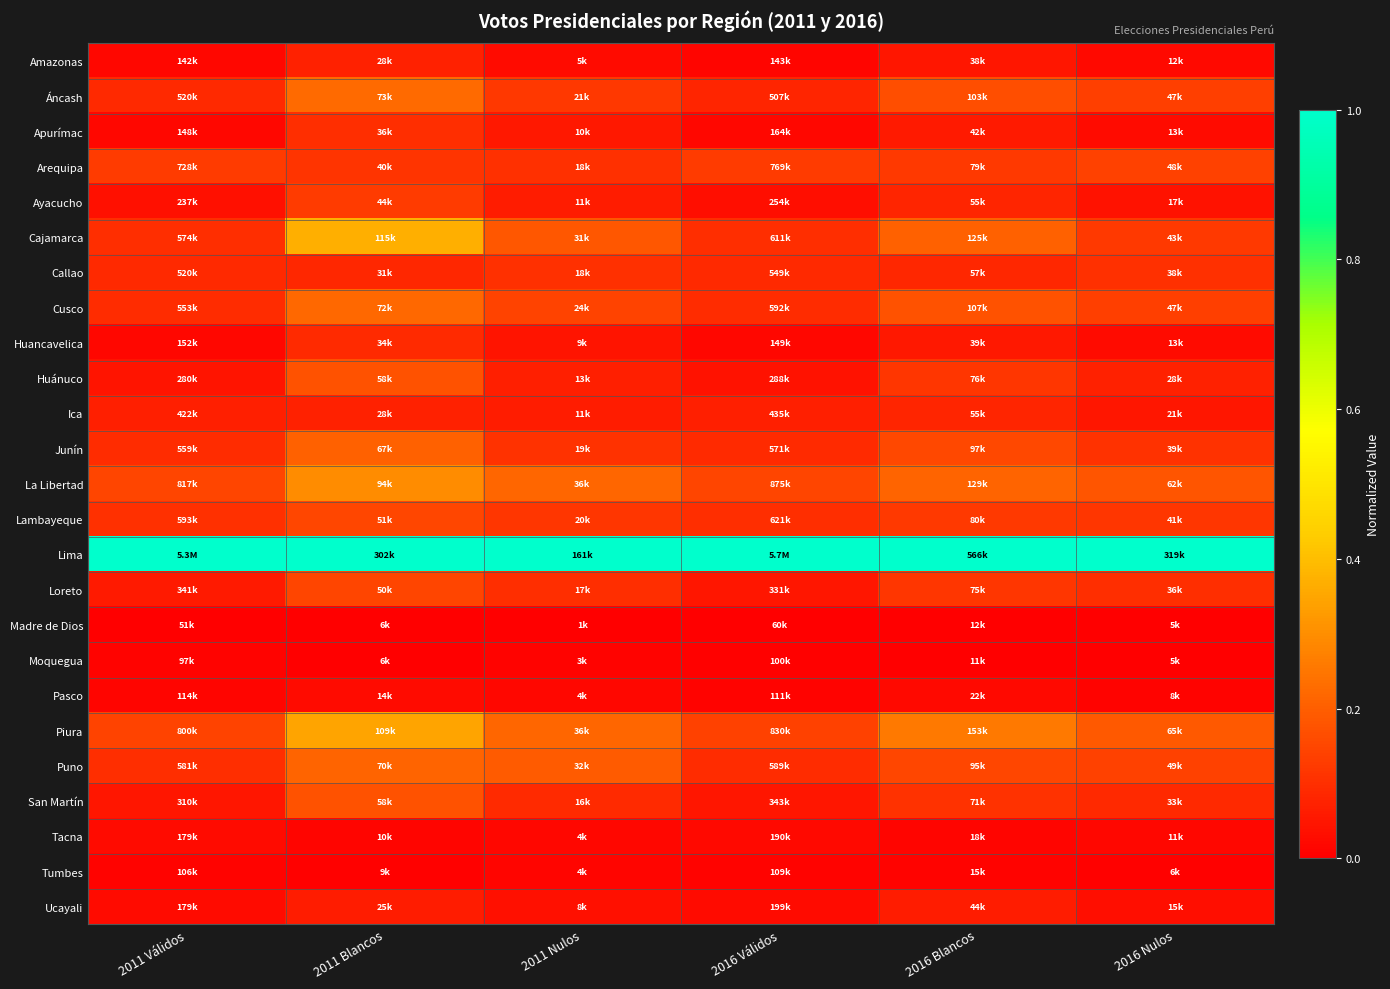

At which category is the sum across all series the highest?

2011 Blancos